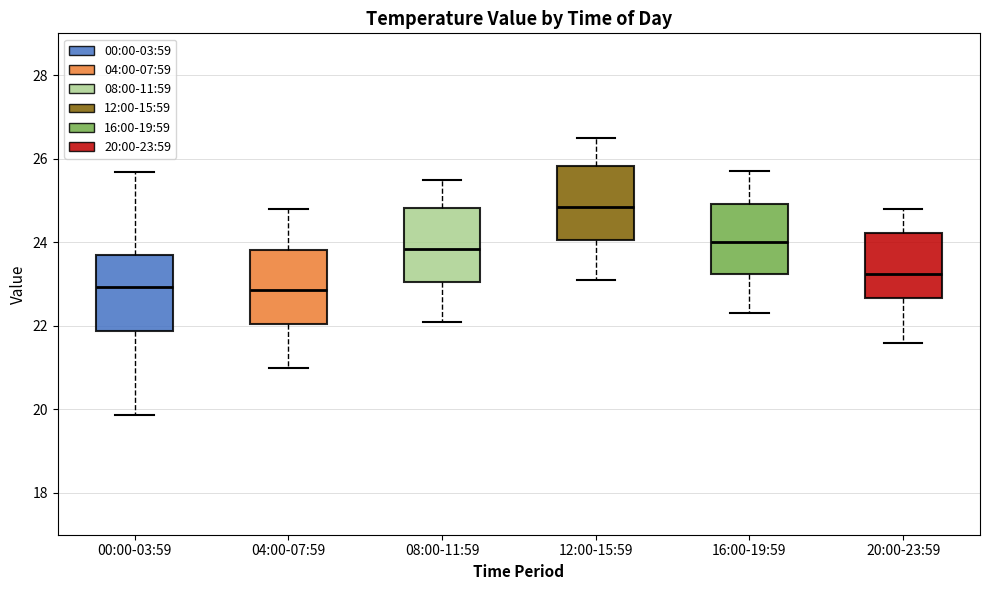

Reading left to right, read every box against the y-axis: the position of its median line, the range the box covers, and the ends of its whiskers. The values are not printed on the chart, so give them approximately, as read against the axis.

00:00-03:59: median 23.0, box 21.8 to 23.6, whiskers 19.8 to 25.6
04:00-07:59: median 22.8, box 22.0 to 23.8, whiskers 21.0 to 24.8
08:00-11:59: median 23.8, box 23.0 to 24.8, whiskers 22.2 to 25.6
12:00-15:59: median 24.8, box 24.0 to 25.8, whiskers 23.2 to 26.6
16:00-19:59: median 24.0, box 23.2 to 25.0, whiskers 22.4 to 25.8
20:00-23:59: median 23.2, box 22.6 to 24.2, whiskers 21.6 to 24.8